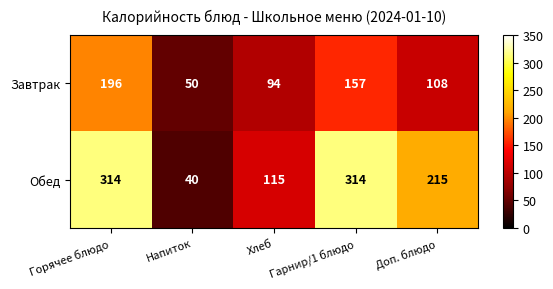

What is the greatest value displayed?

314